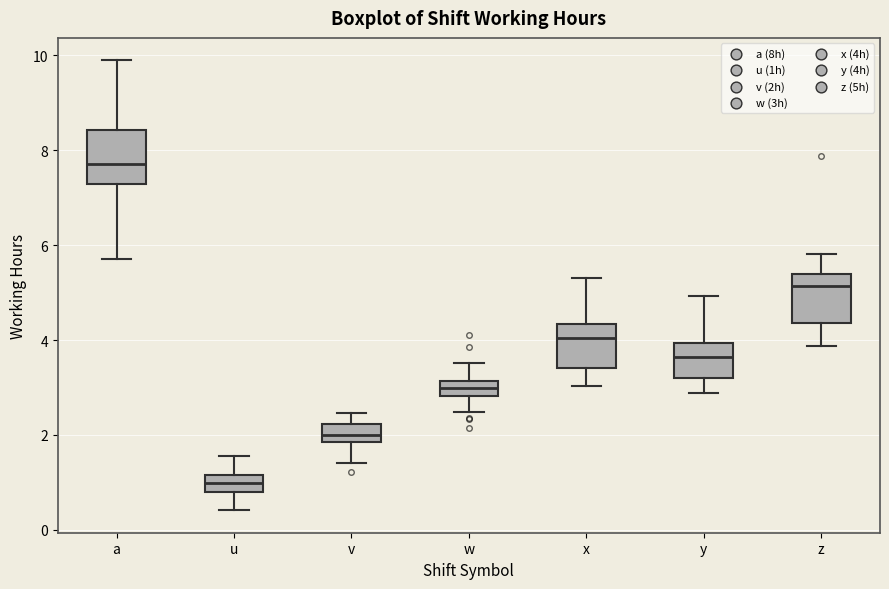

Which box has the lowest median line?

u